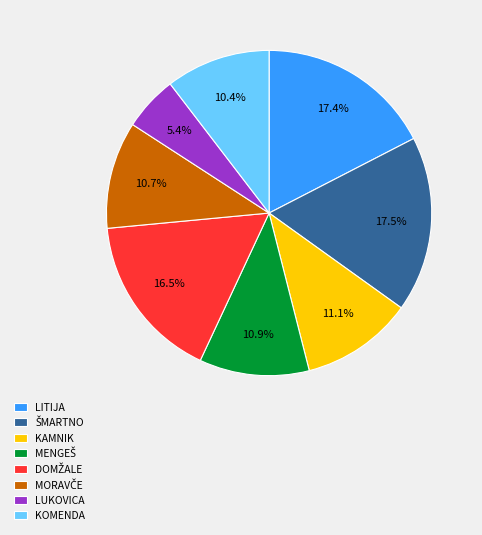

What percentage is NOT represented by LITIJA?

82.6%